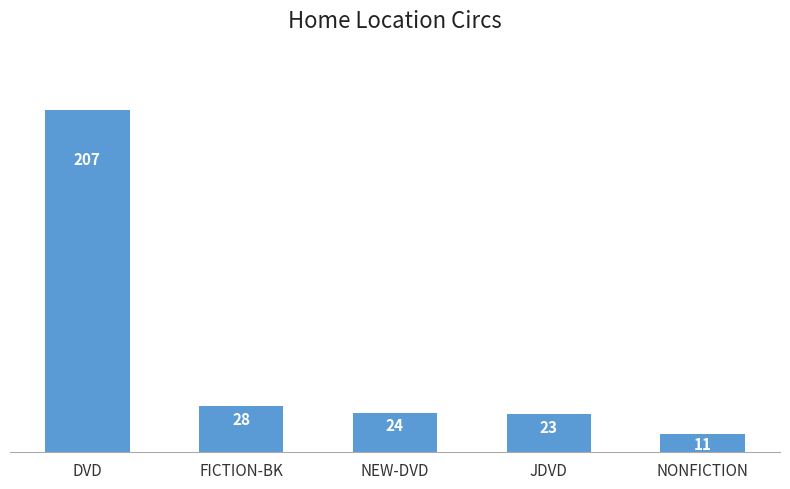

What is the sum of all values?

293